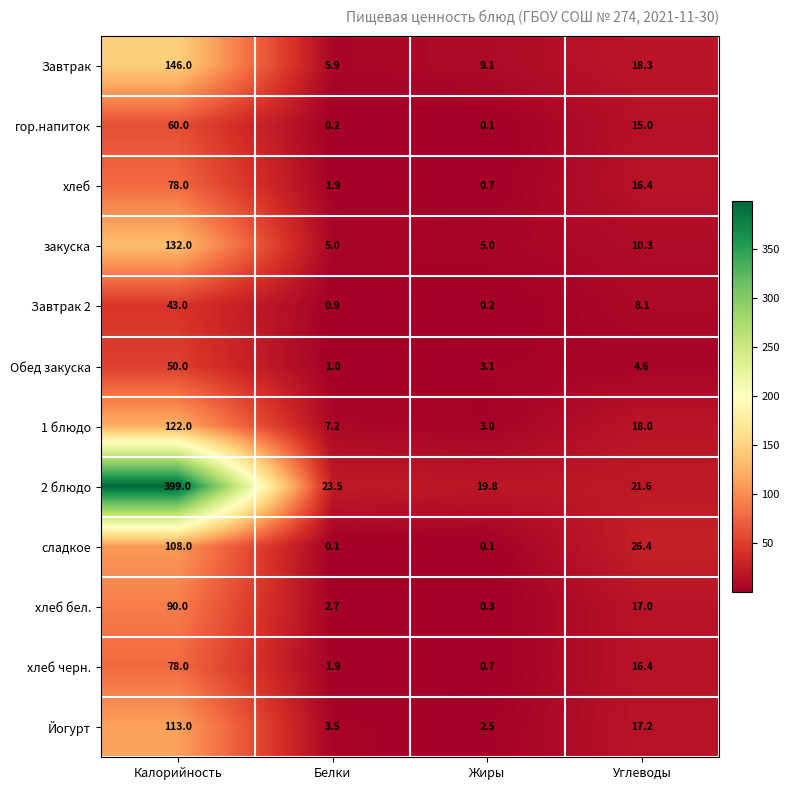

The Завтрак 2 series shows 0.2 at Жиры. True or false?

True